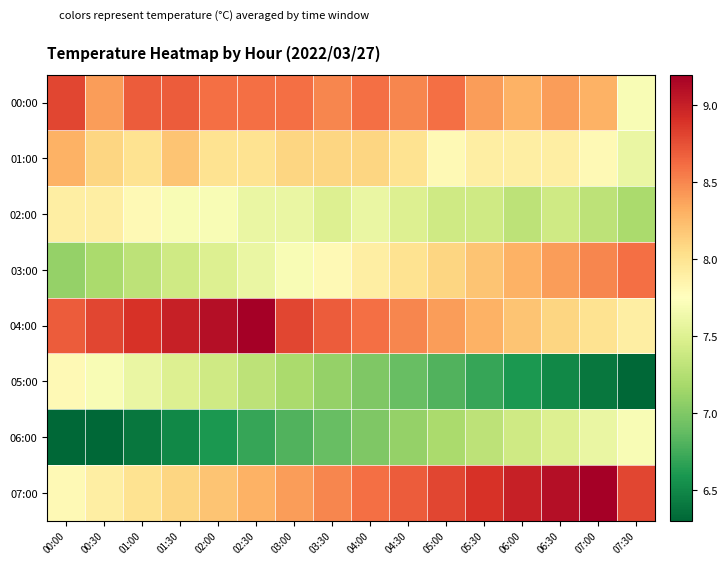

What is the spread (max minus min) of values at 07:30?

2.5